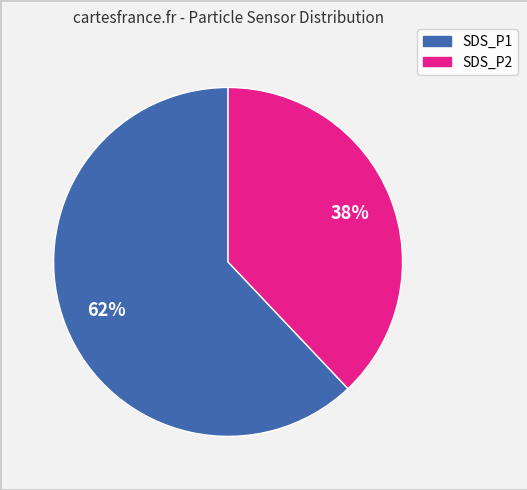

Is the sum of SDS_P2 and SDS_P1 greater than half?

Yes